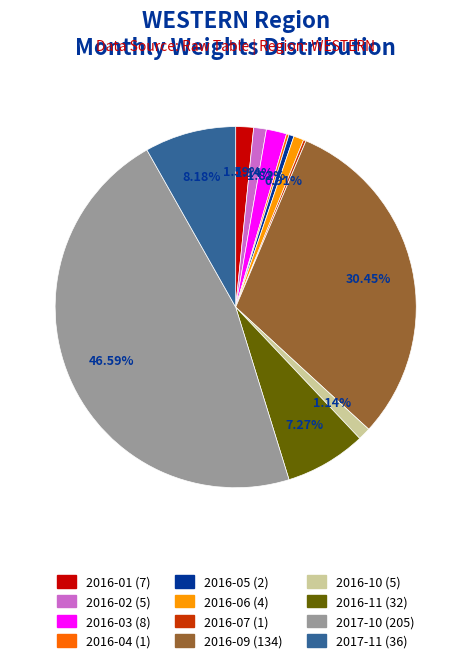

Is there any slice that represents more than half of the pie?

No